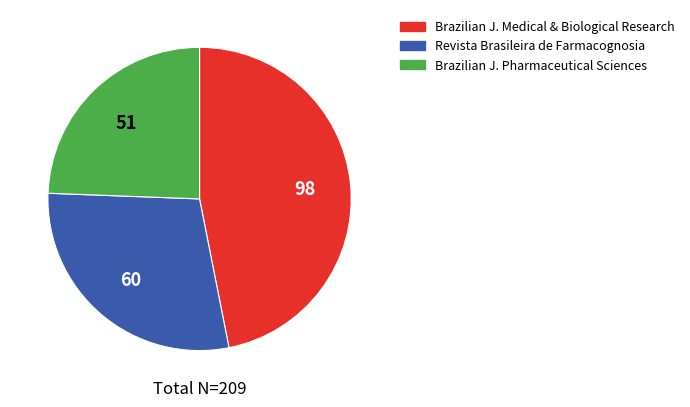

Rank the categories by value from highest to lowest.

Brazilian J. Medical & Biological Research, Revista Brasileira de Farmacognosia, Brazilian J. Pharmaceutical Sciences